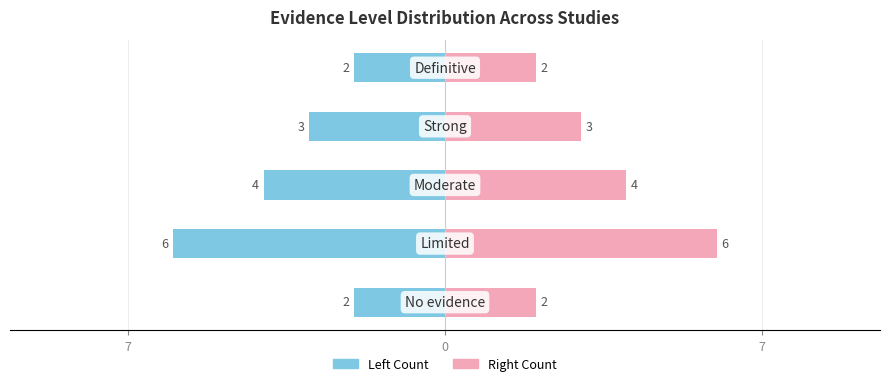

What is the difference between the highest and lowest values at 7?

4